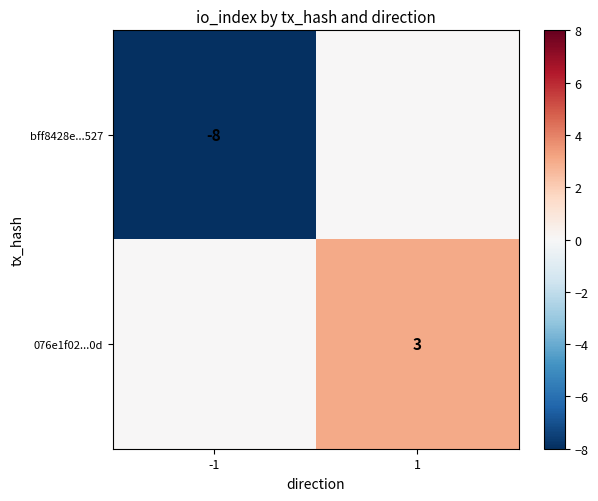

Is it true that 076e1f02...0d equals 1 at 1?

False